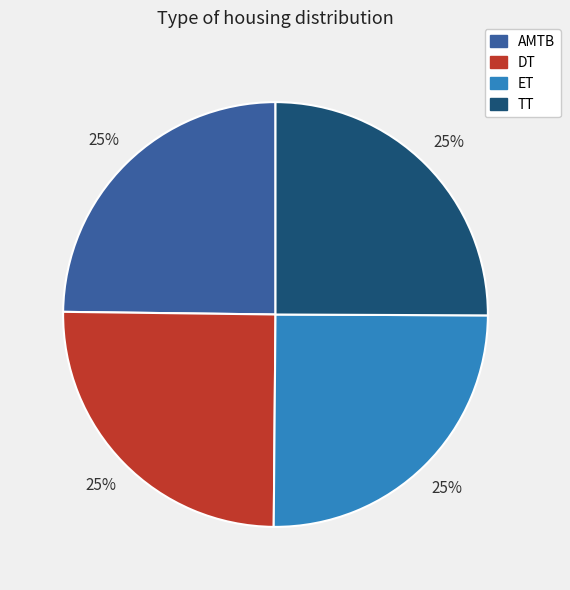

What percentage is the DT slice, to the nearest percent?

25%